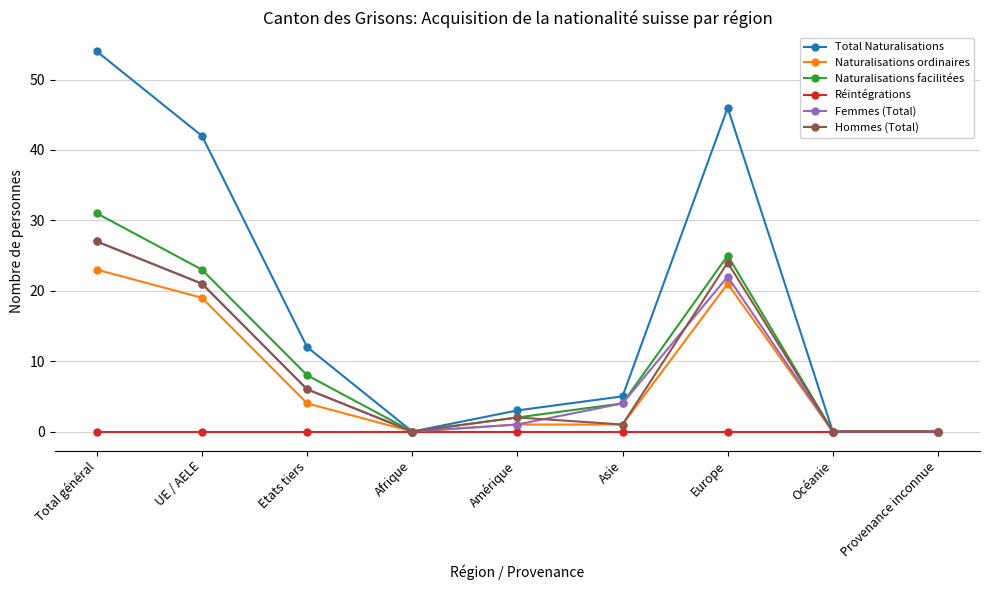

How many data points in Femmes (Total) are less than 4?

4